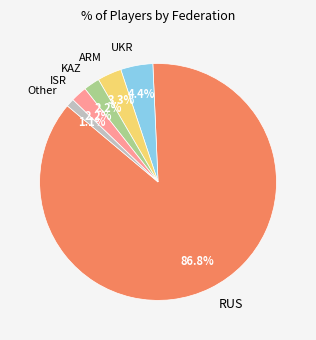

To the nearest percent, what is the combined percentage of ARM and Other?

4%